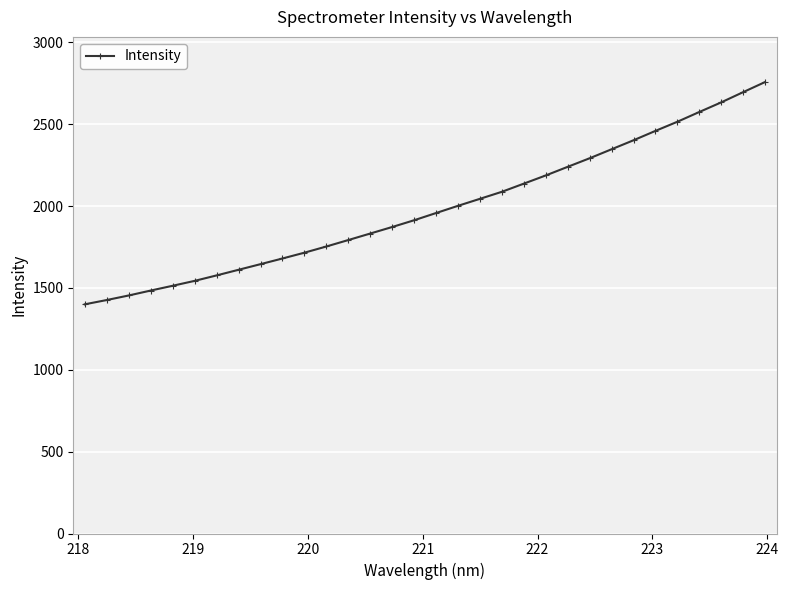

What is the value of the 19th point from the left?

2044.0